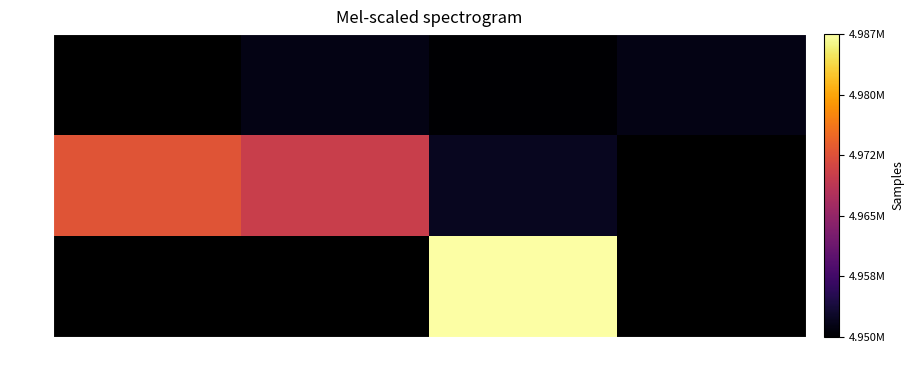

Is the value of 23 at -84 dB greater than the value of 28 at -84 dB?

No